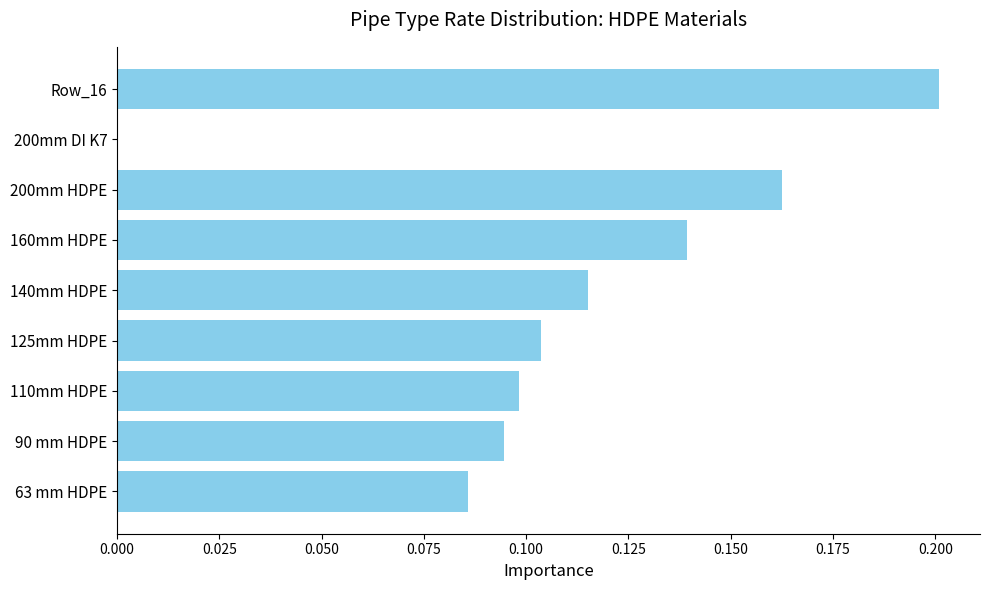

True or false: the data shows 0.1 at Row_16.

False